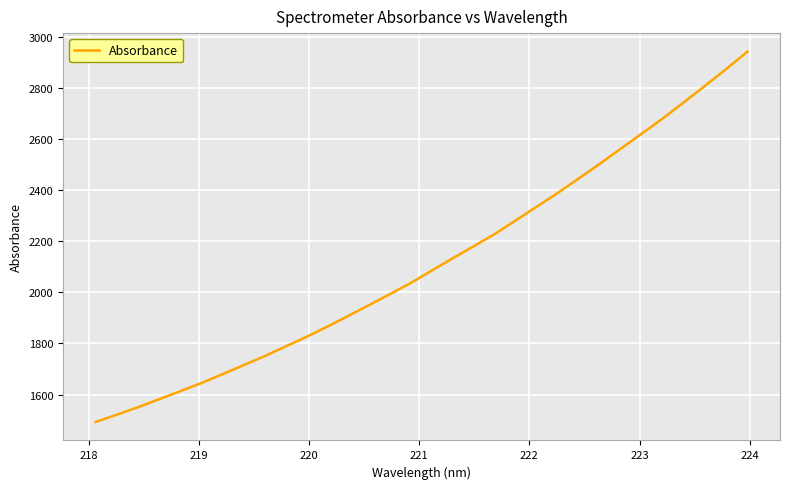

What is the greatest value displayed?

2943.7